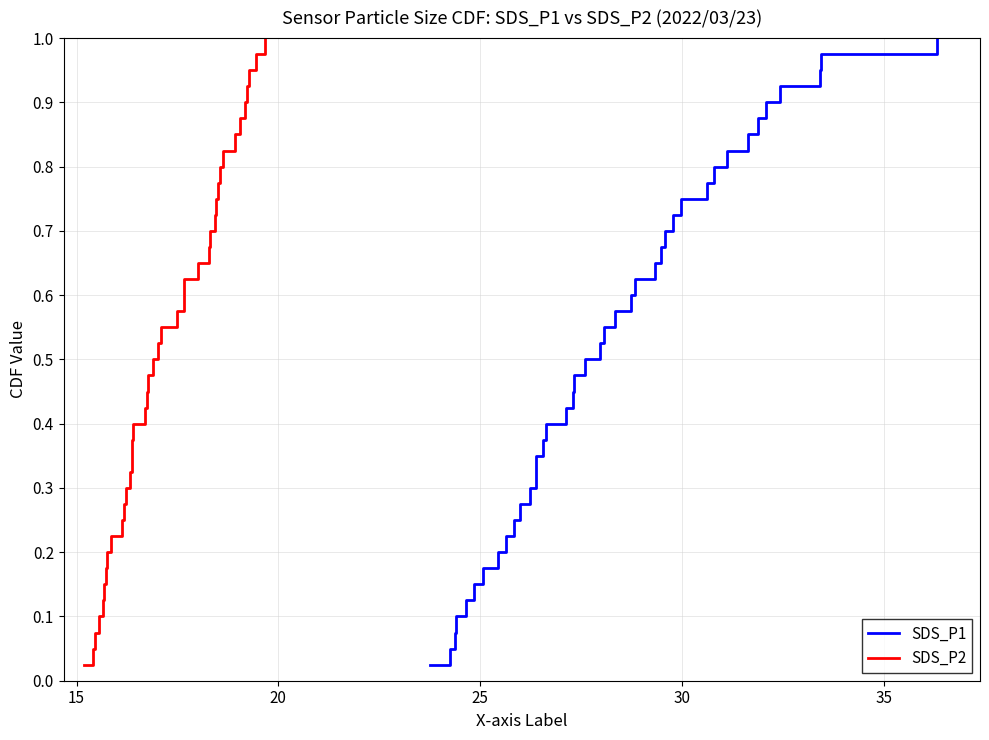

Is the value of SDS_P2 at 23 greater than the value of SDS_P1 at 12?

Yes